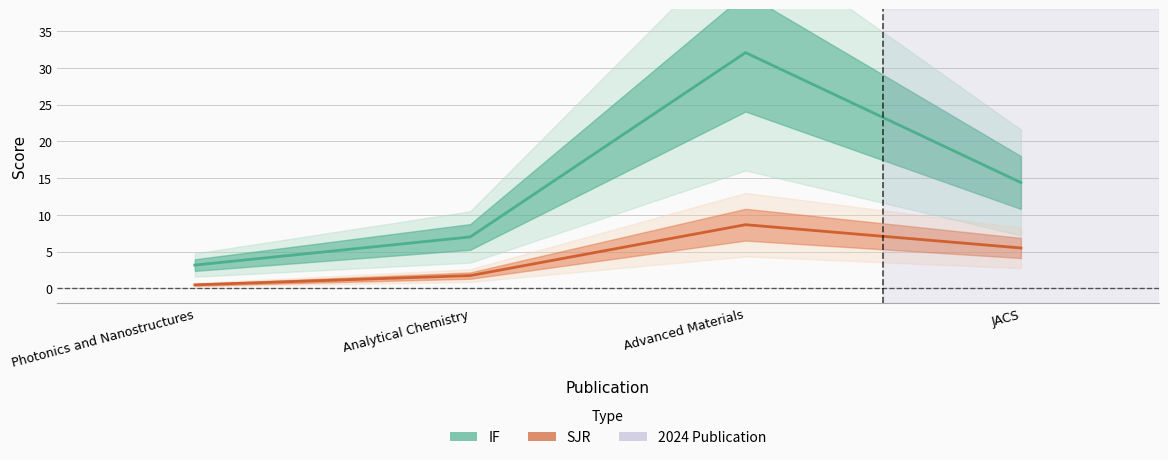

What value does the SJR series have at JACS?

5.5